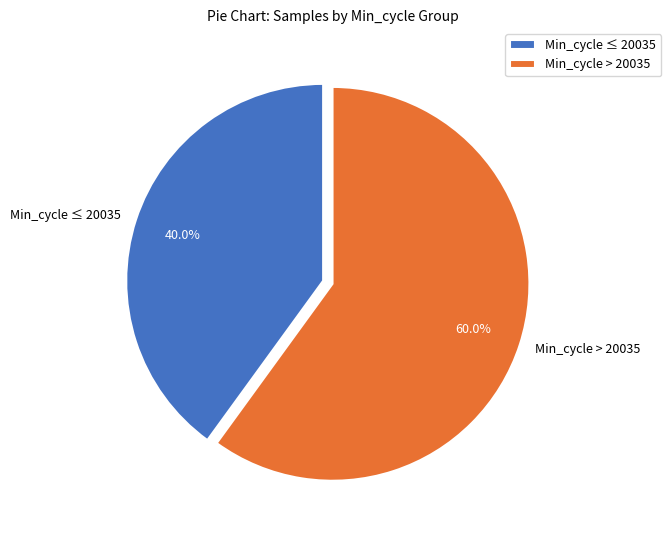

Is there a majority slice in this chart?

Yes